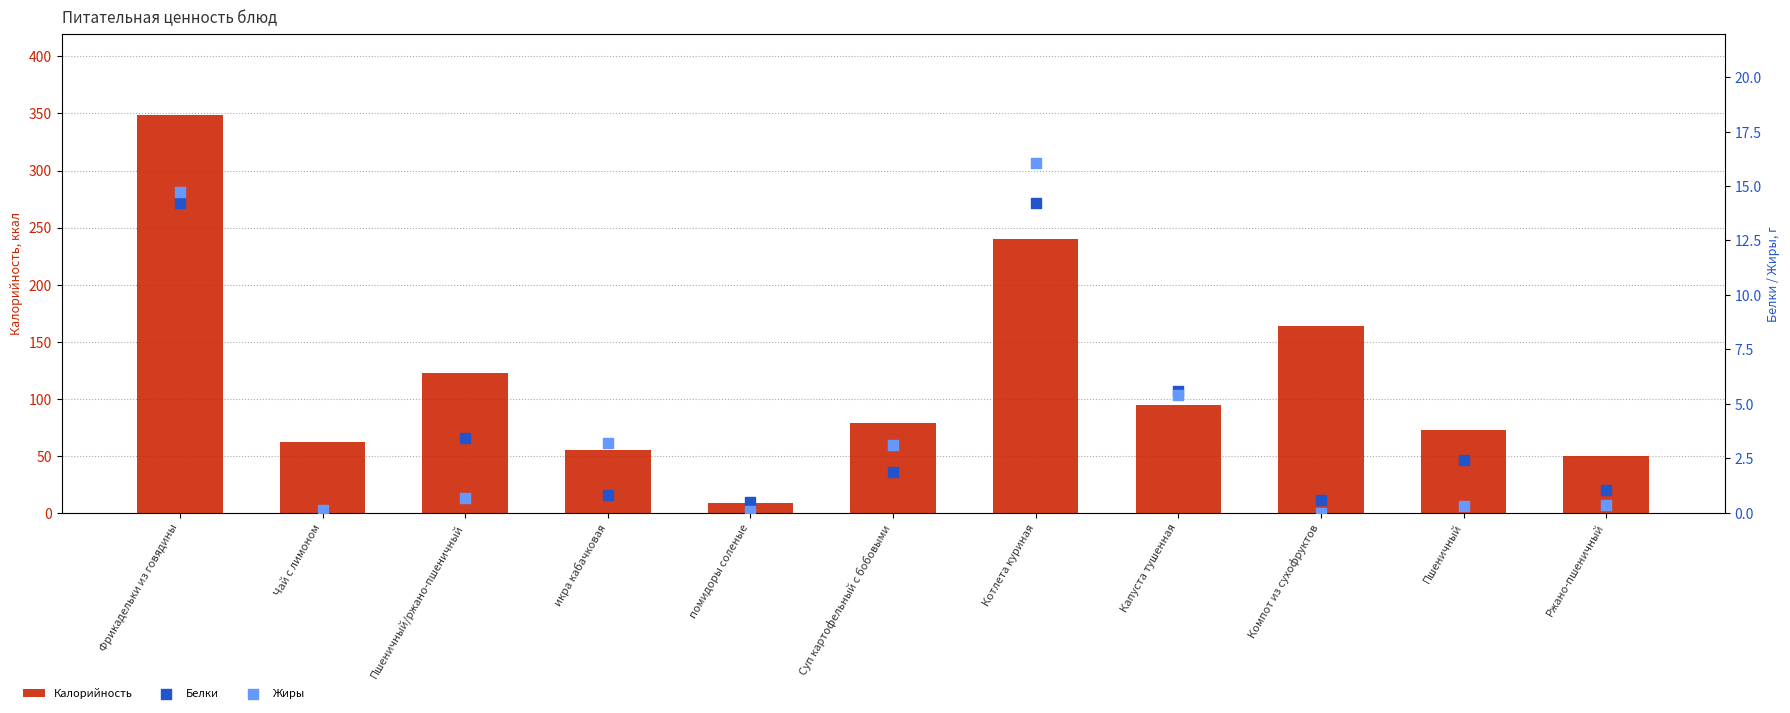

Which series has the largest Y range (max minus min)?

Калорийность